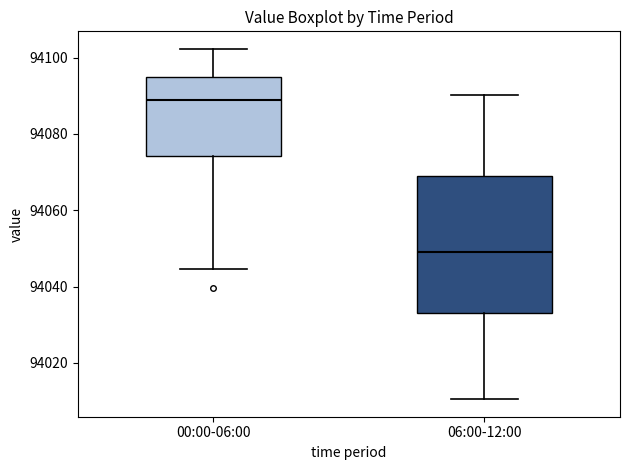

Which box has the highest median line?

00:00-06:00